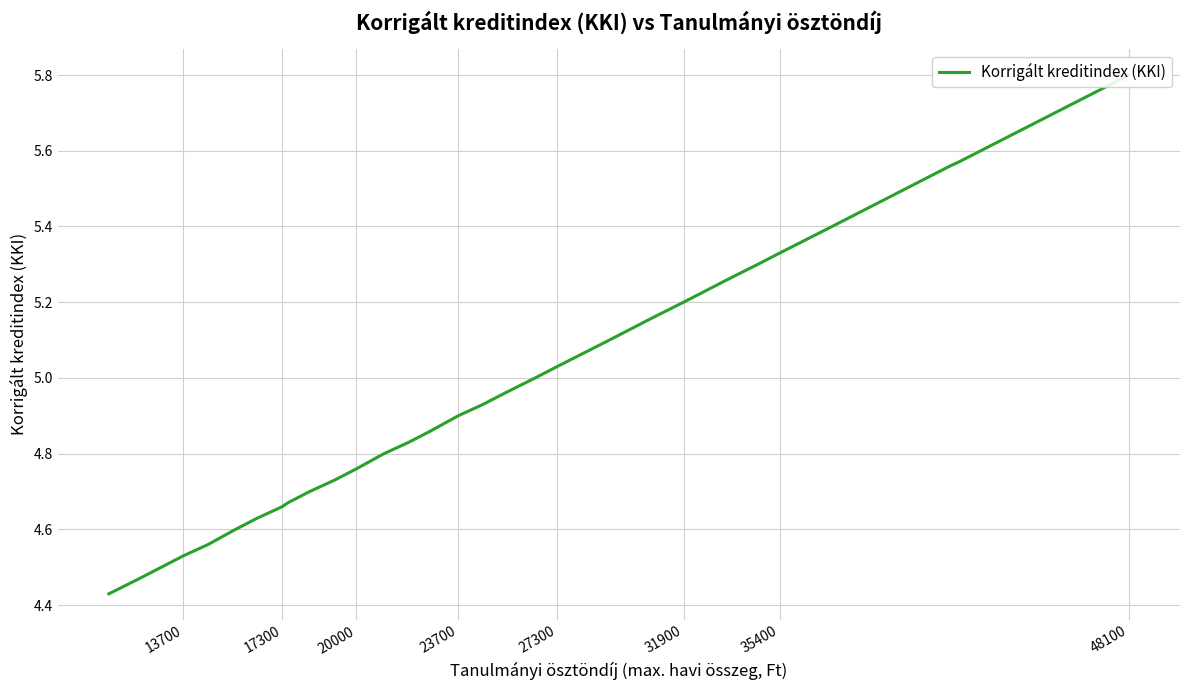

How many categories are shown in the chart?

32